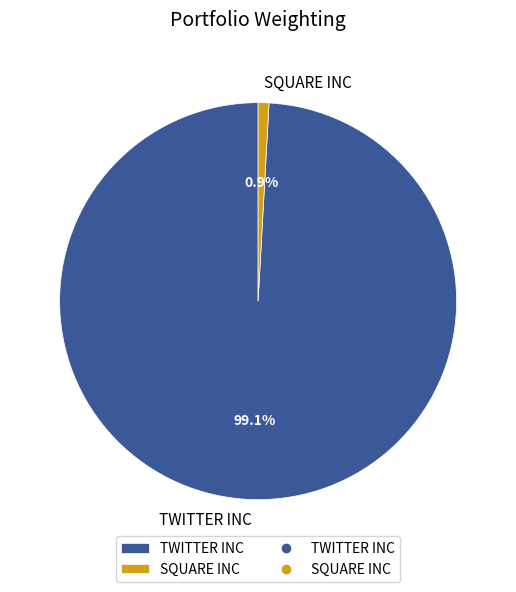

What percentage is NOT represented by SQUARE INC?

99.1%